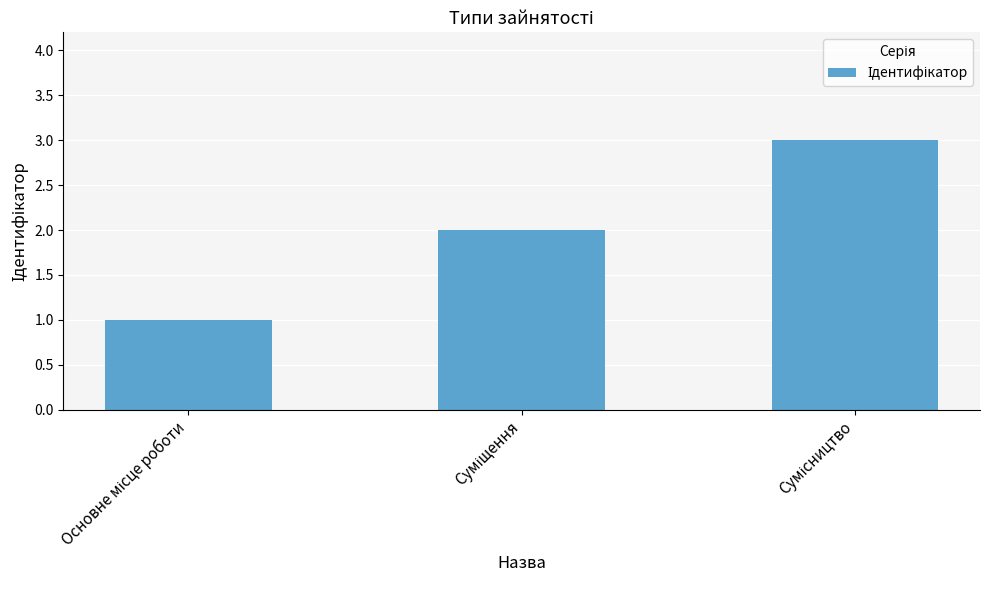

What is the sum of all values?

6